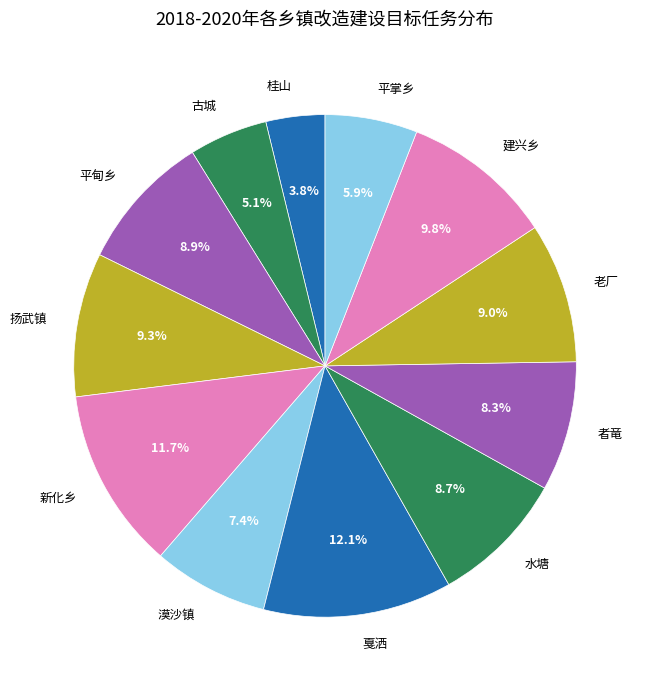

Does 水塘 represent more than half of the total?

No